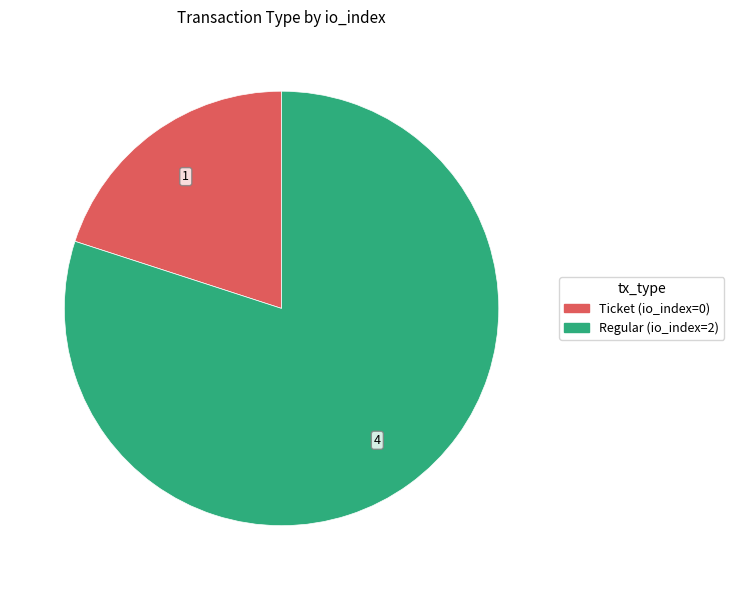

Combined, do Regular and Ticket account for over 50%?

Yes